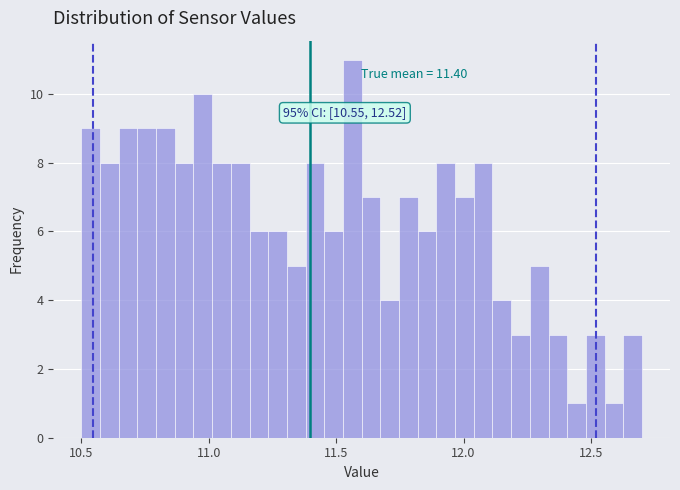

Around what value on the x-axis is the tallest bar? Give the approximate position of its centre, as read against the axis.

11.55